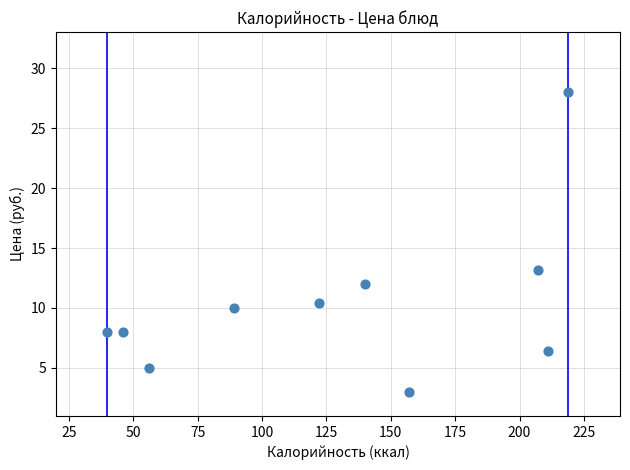

What is the range of Y values (max minus min)?

25.0